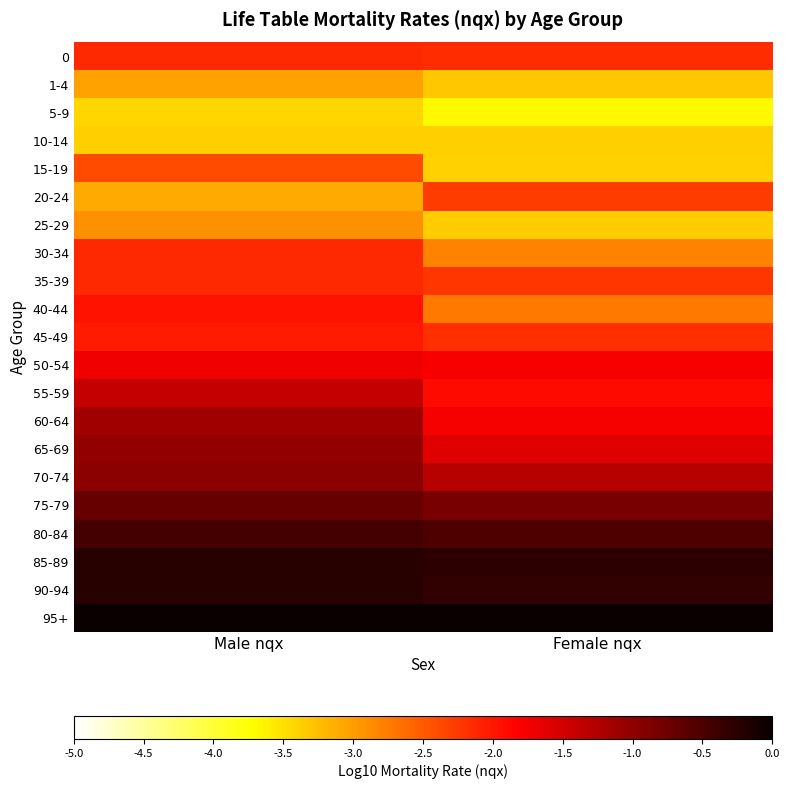

At which category is the sum across all series the highest?

Male nqx